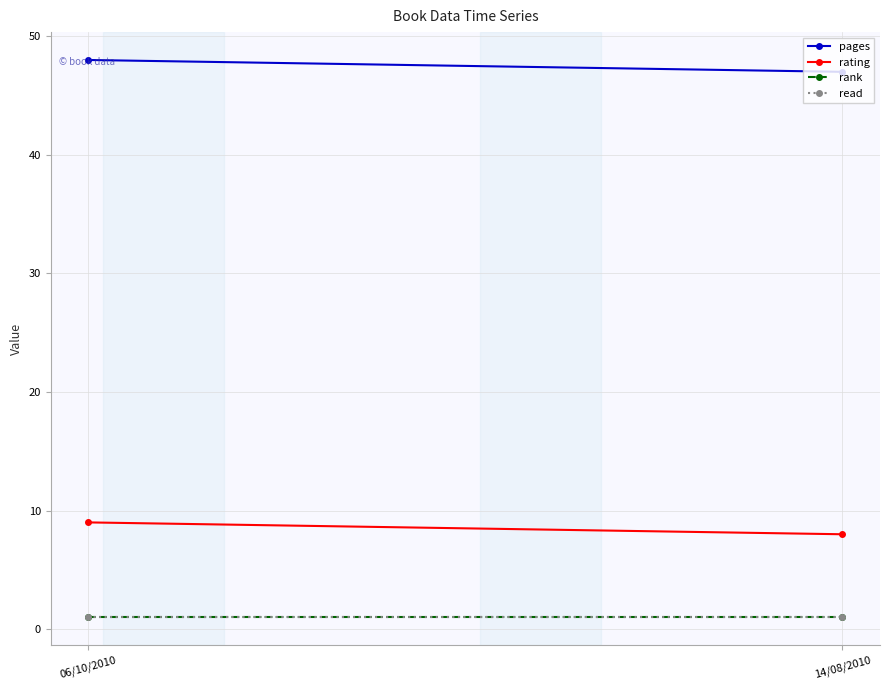

What is the label of the 2nd point from the left?

14/08/2010